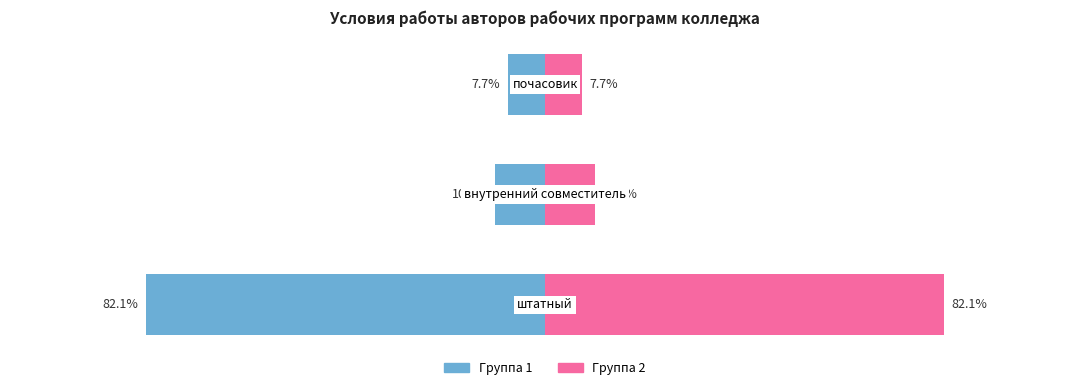

Between 0 and 1, which series saw the biggest shift?

Условия работы (группа 1)